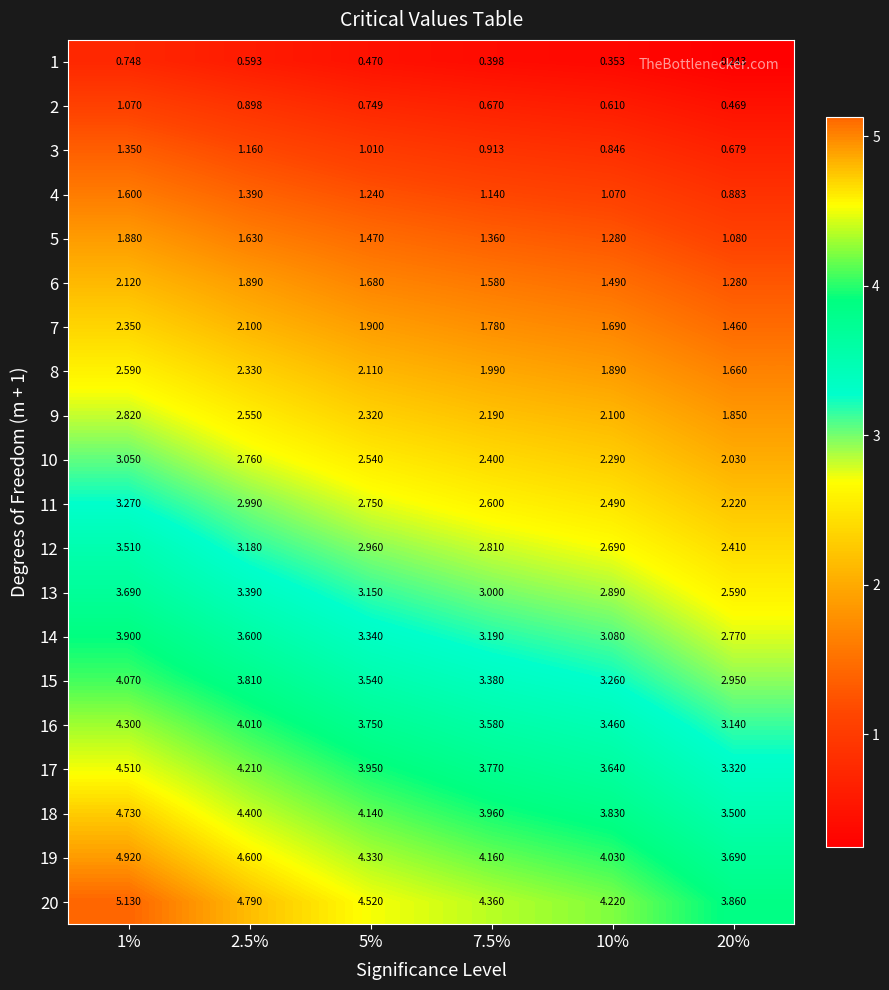

How many values in the 19 series are below 4?

1